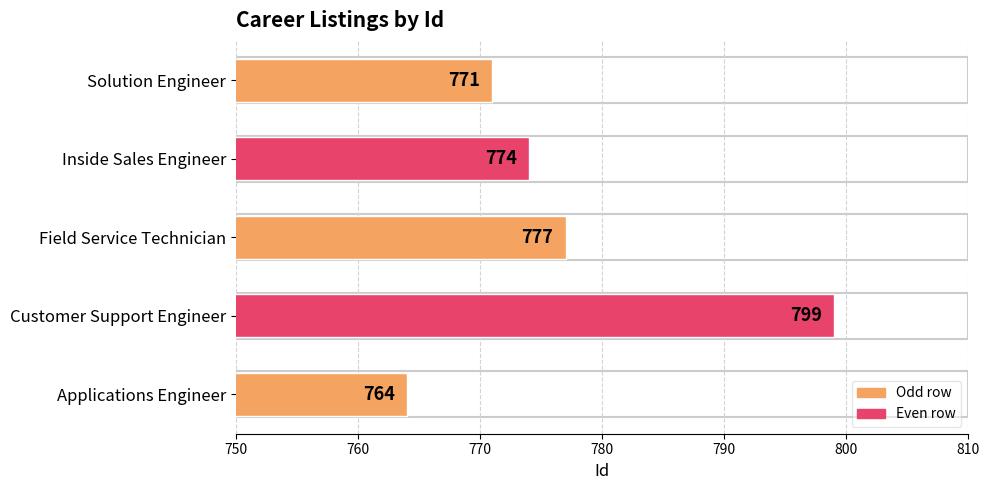

How many distinct data groups are displayed?

1